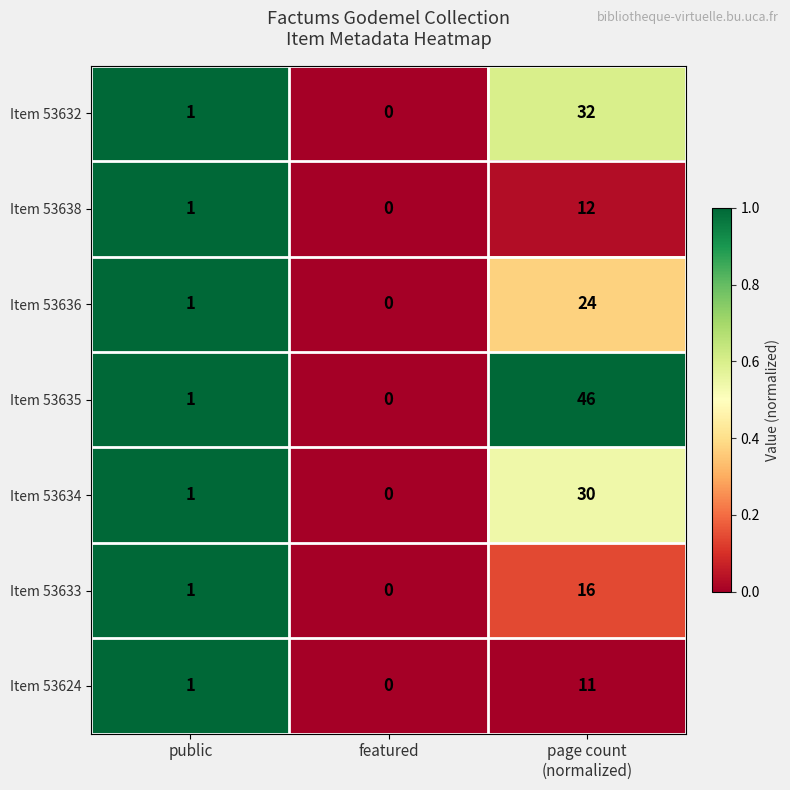

Which series has the largest range (max minus min)?

Item 53635